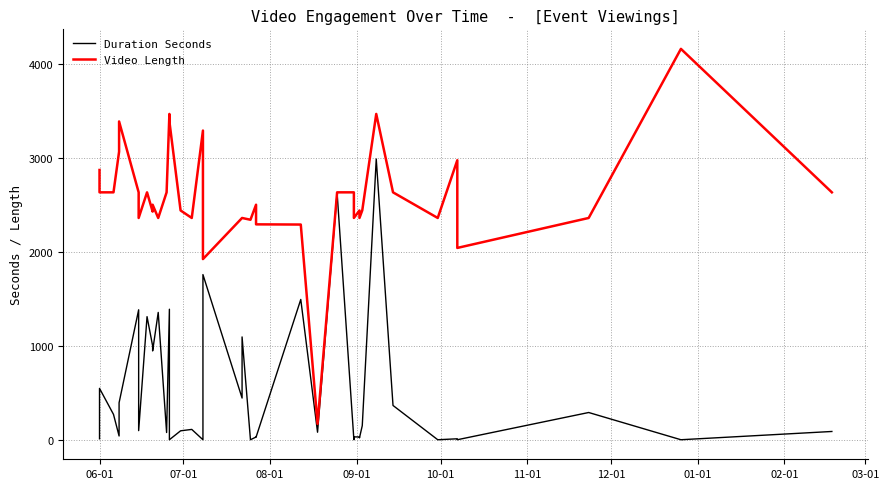

What are all the series names shown in the legend?

Duration Seconds, Video Length